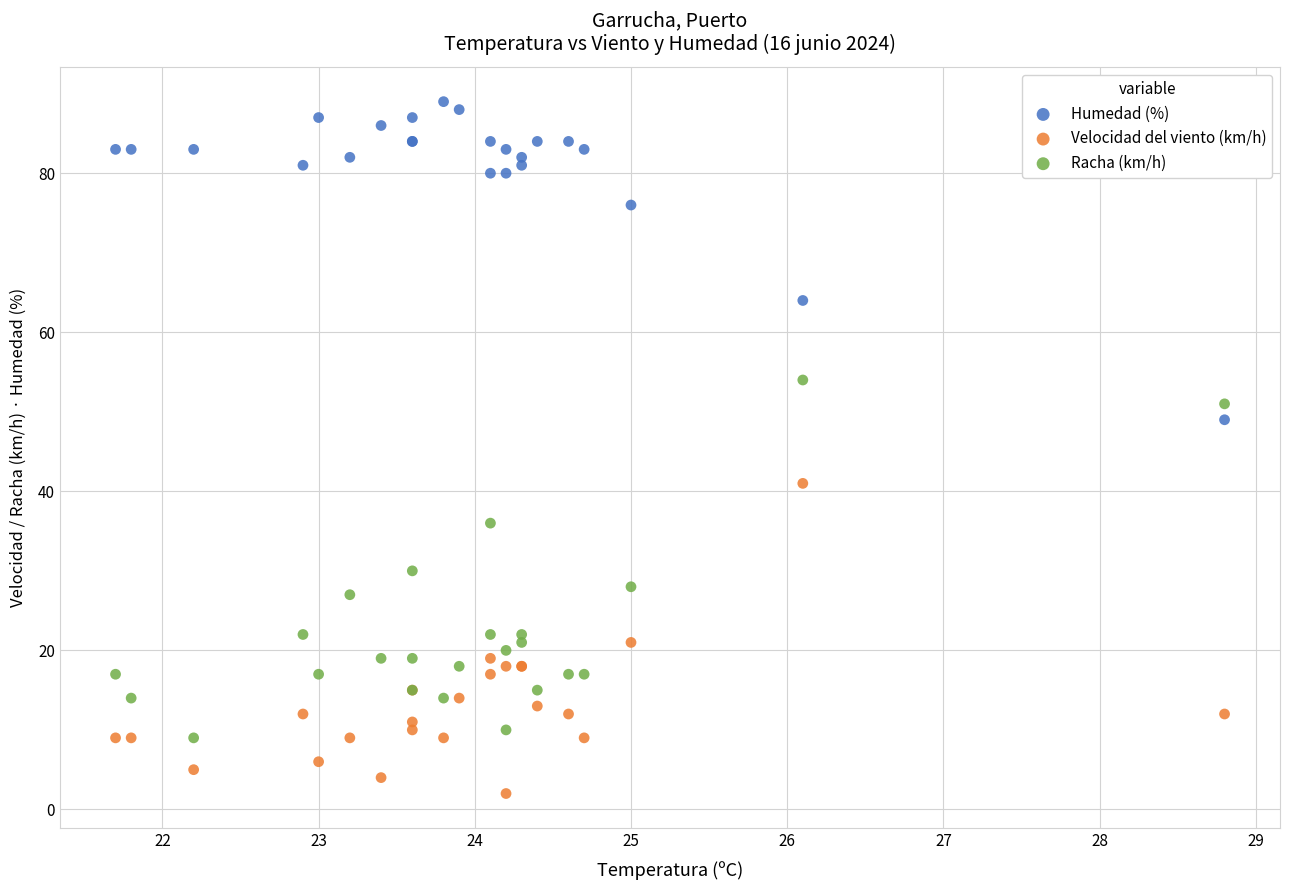

Which series reaches the maximum Y coordinate?

Humedad (%)